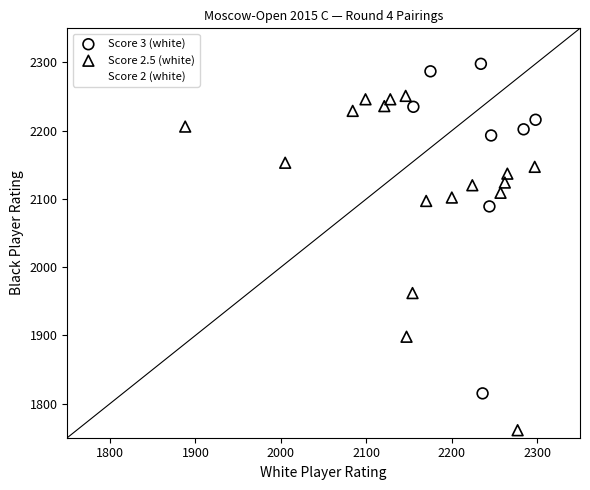

Which series contains the lowest Y value?

Score 2.5 (white)